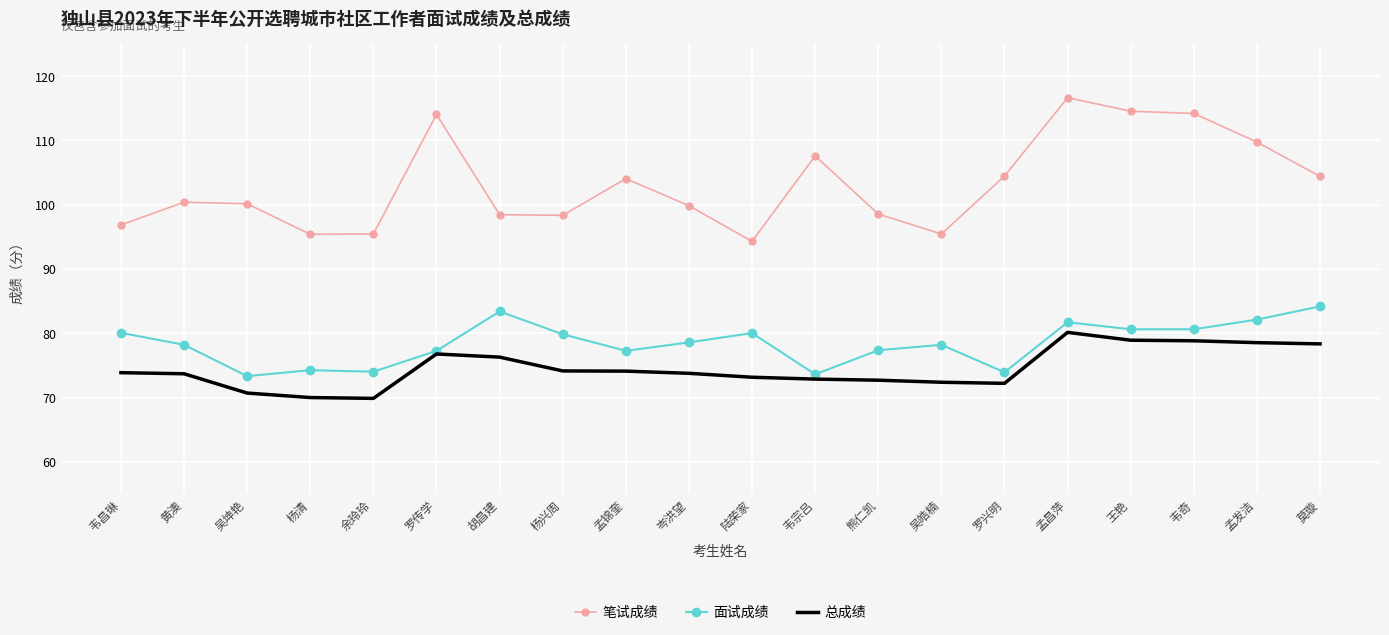

Which series has the largest total across all categories?

笔试成绩